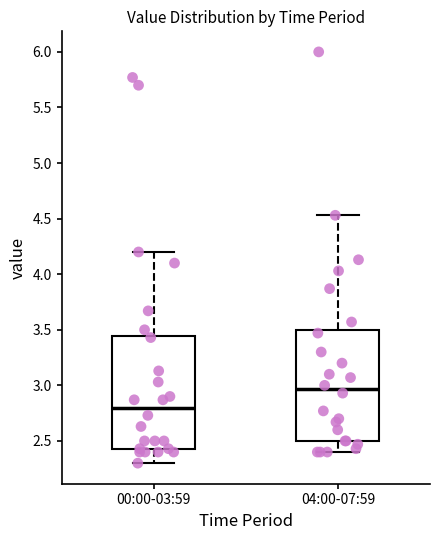

Reading left to right, transcribe this box plot: for each box, give where its median line is, the range the box spans, and where its two whiskers end, as read against the y-axis. The values are not printed on the chart, so give them approximately, as read against the axis.

00:00-03:59: median 2.80, box 2.45 to 3.45, whiskers 2.30 to 4.20
04:00-07:59: median 2.95, box 2.50 to 3.50, whiskers 2.40 to 4.55